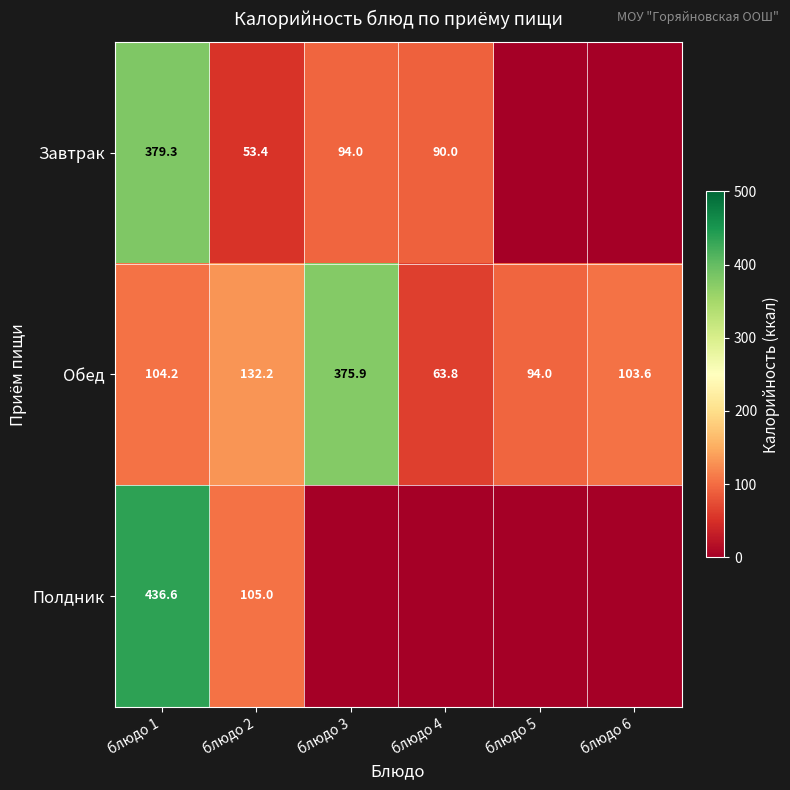

What is the sum of the Обед values at блюдо 4 and блюдо 6?

167.4